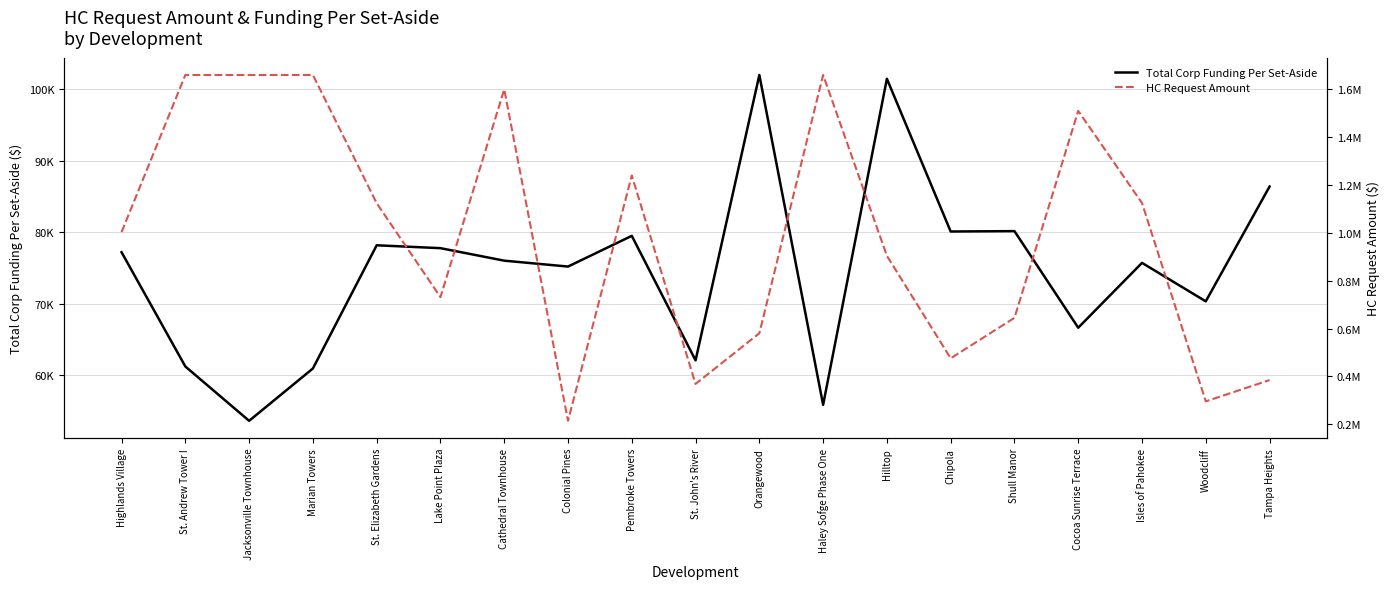

At which label does HC Request Amount first exceed 1003585?

St. Andrew Tower I